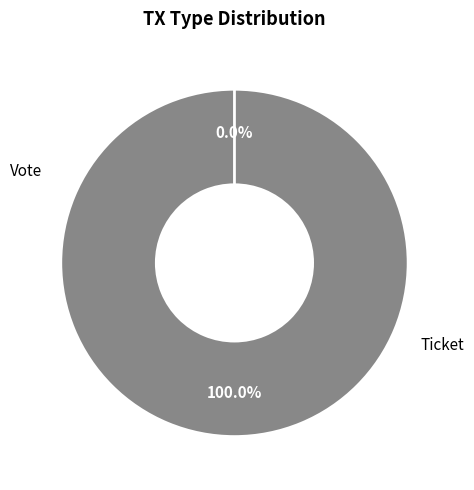

Combined, do Ticket and Vote account for over 50%?

Yes